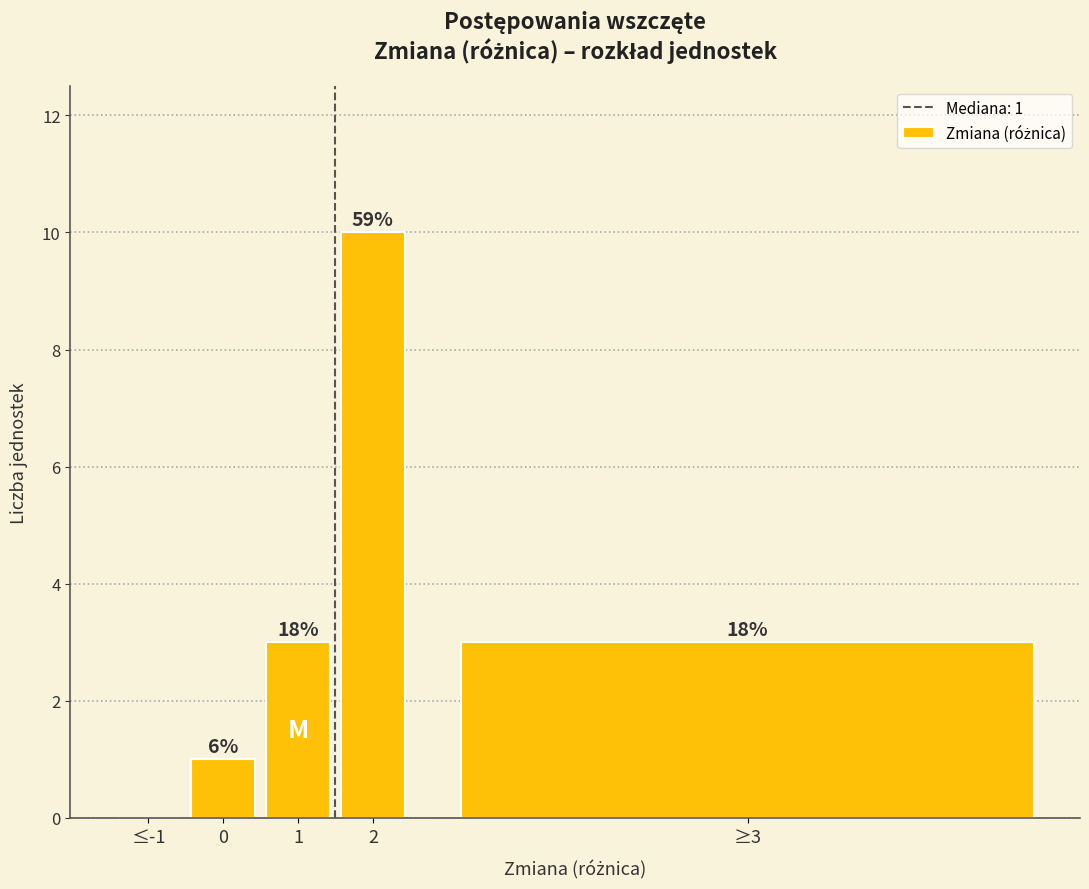

Are the bars horizontal?

No